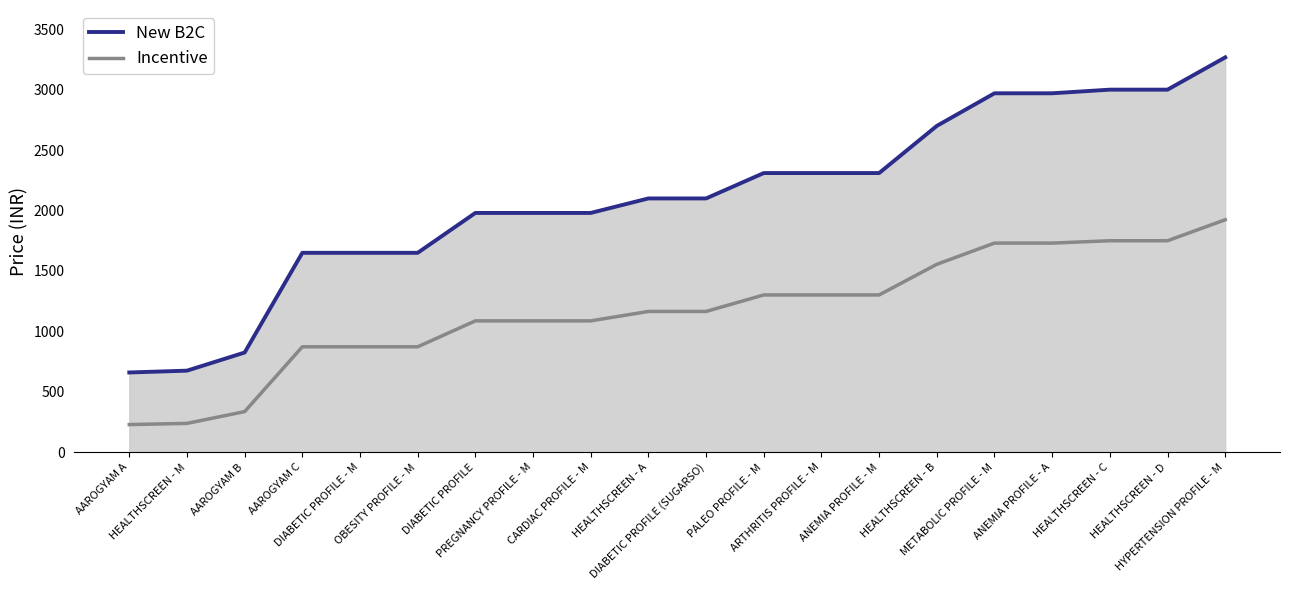

True or false: Incentive and New B2C cross at least once.

False